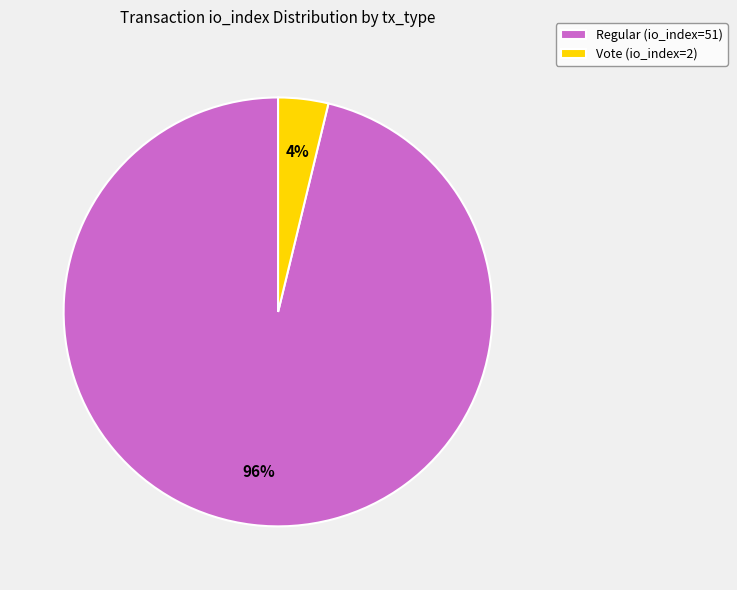

Between Vote (io_index=2) and Regular (io_index=51), which is larger?

Regular (io_index=51)